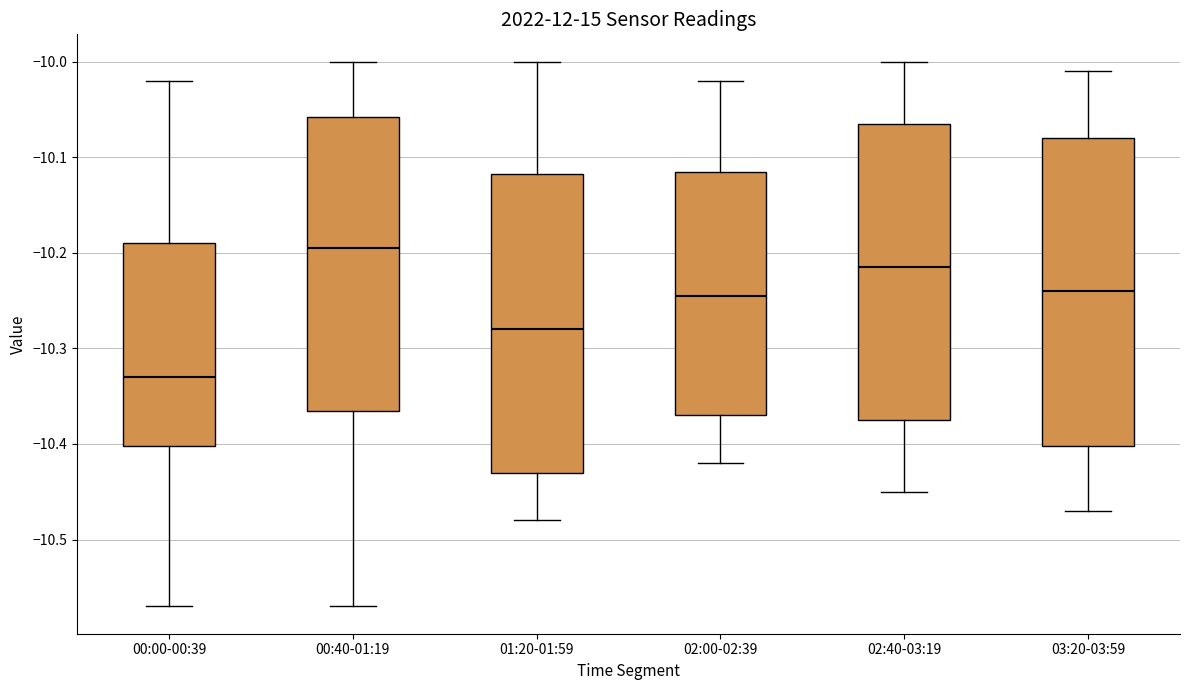

Which box's median line is the highest?

00:40-01:19